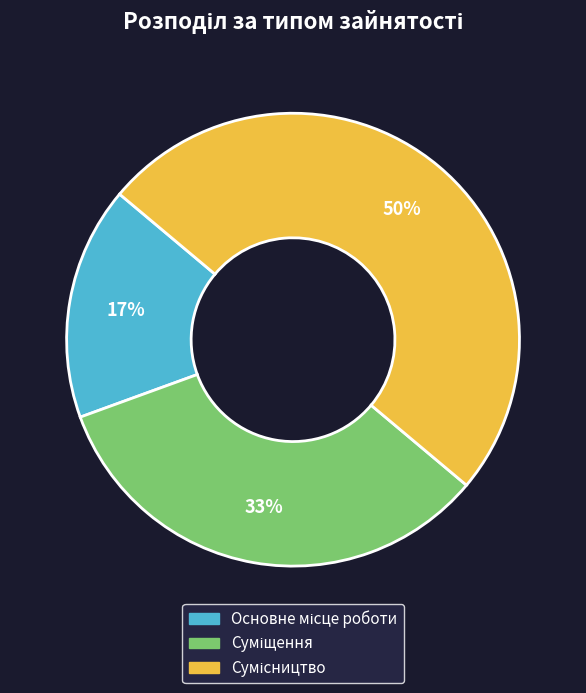

To the nearest percent, what is the difference between the largest and smallest slice percentages?

33%